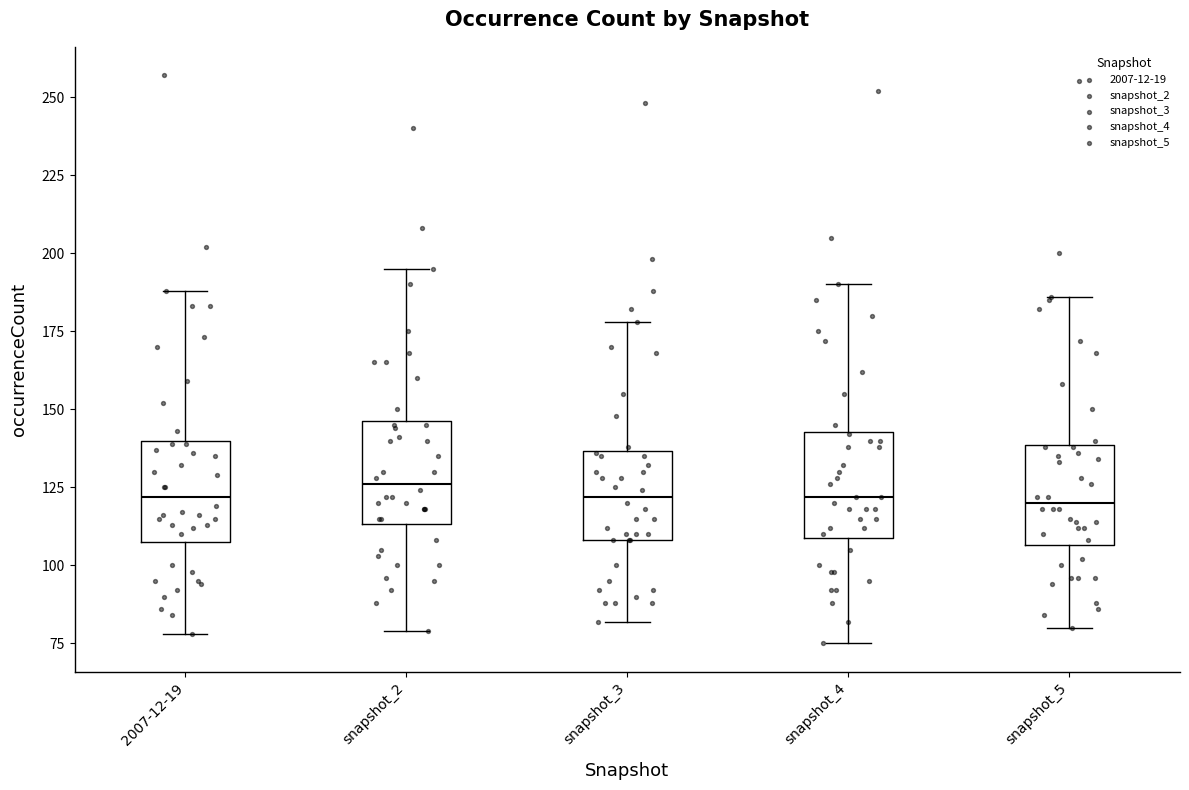

Reading left to right, transcribe this box plot: for each box, give where its median line is, the range the box spans, and where its two whiskers end, as read against the y-axis. The values are not printed on the chart, so give them approximately, as read against the axis.

2007-12-19: median 120, box 110 to 140, whiskers 80 to 190
snapshot_2: median 125, box 115 to 145, whiskers 80 to 195
snapshot_3: median 120, box 110 to 135, whiskers 80 to 180
snapshot_4: median 120, box 110 to 145, whiskers 75 to 190
snapshot_5: median 120, box 105 to 140, whiskers 80 to 185